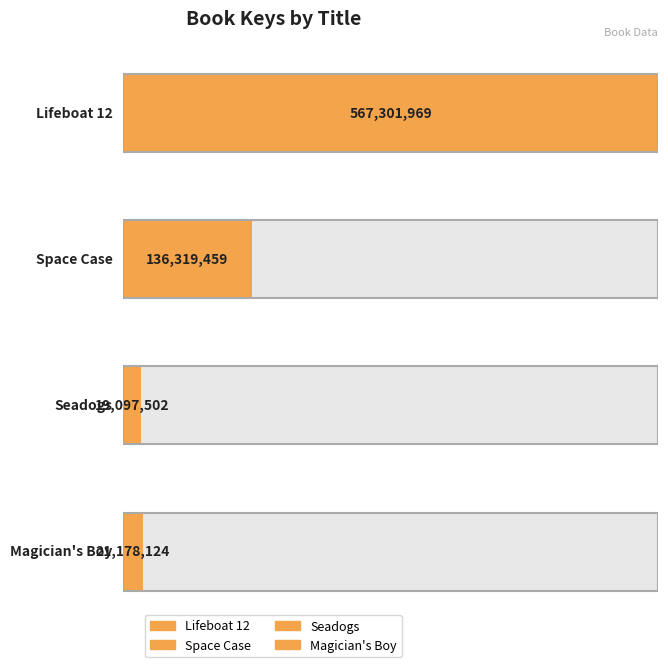

What is the sum of all values?

743897054